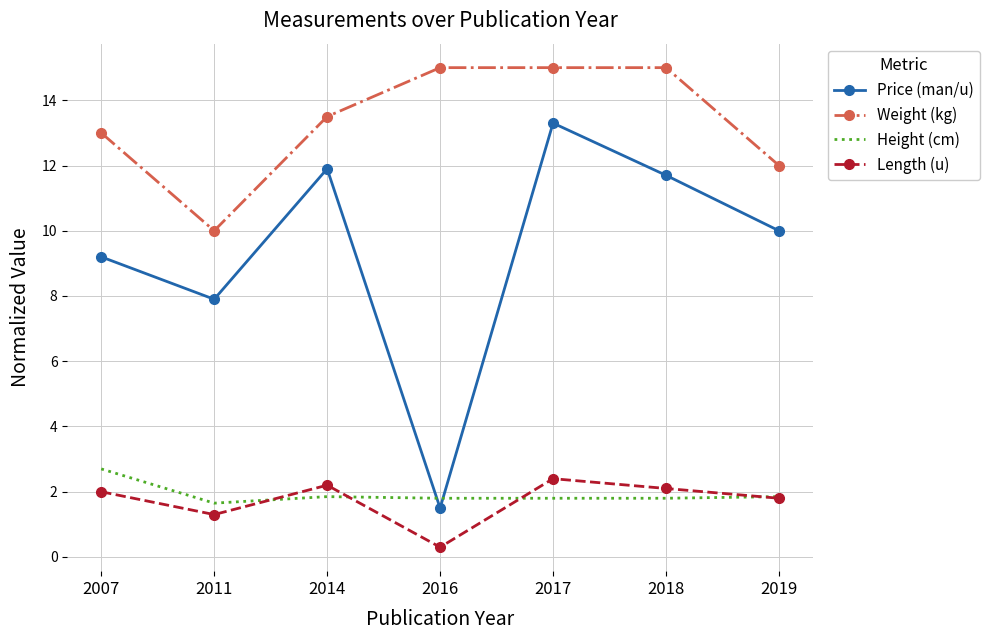

Is the value of Length (u) at 2007 greater than the value of Weight (kg) at 2019?

No